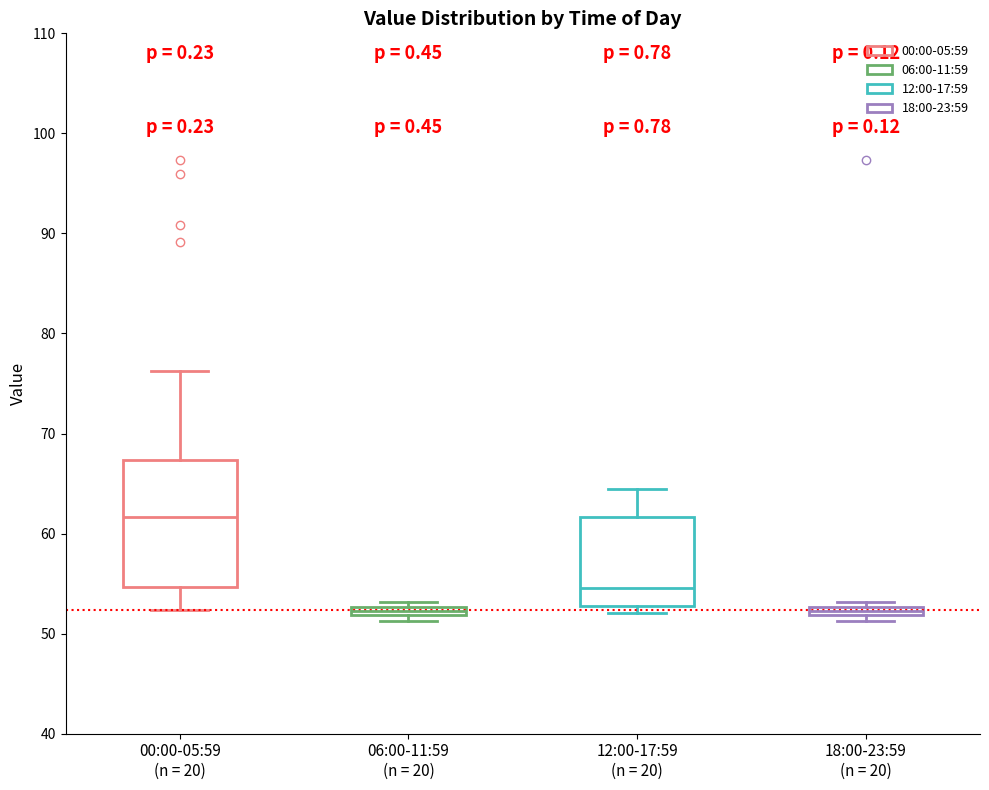

Where does the upper whisker of the box for 00:00-05:59 (n = 20) end on the y-axis? The values are not printed on the chart, so give them approximately, as read against the axis.

76